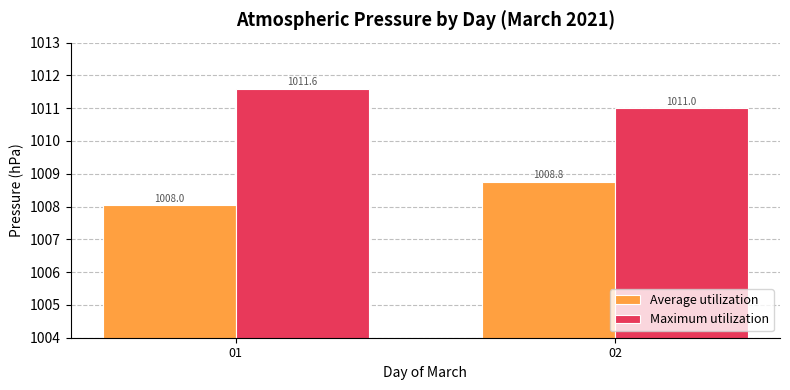

At which category is the sum across all series the highest?

02